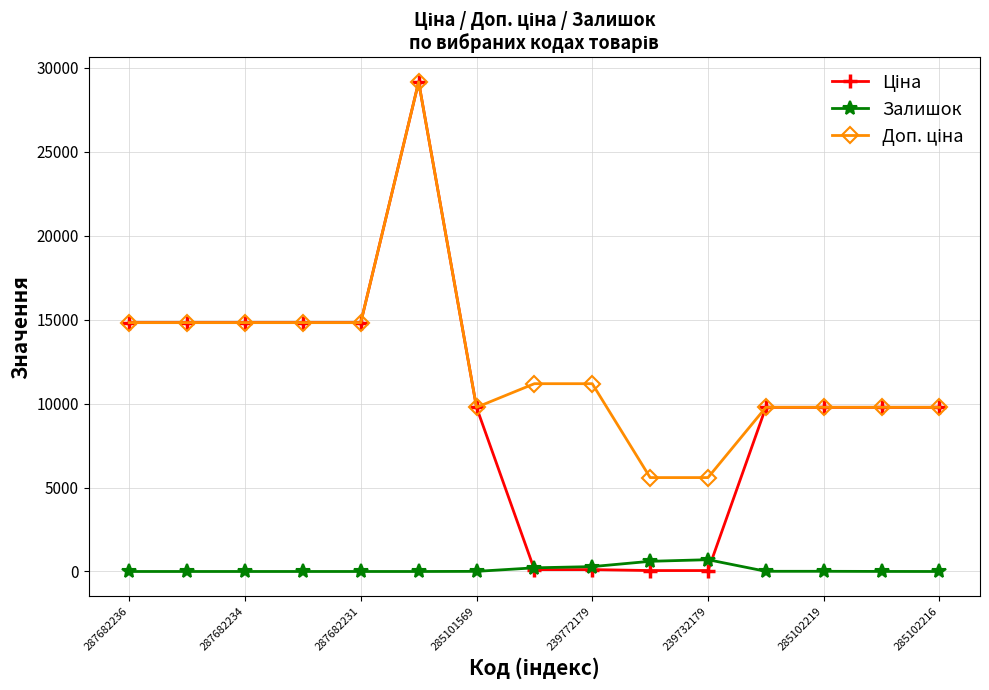

At how many categories does at least one series exceed 3017?

15